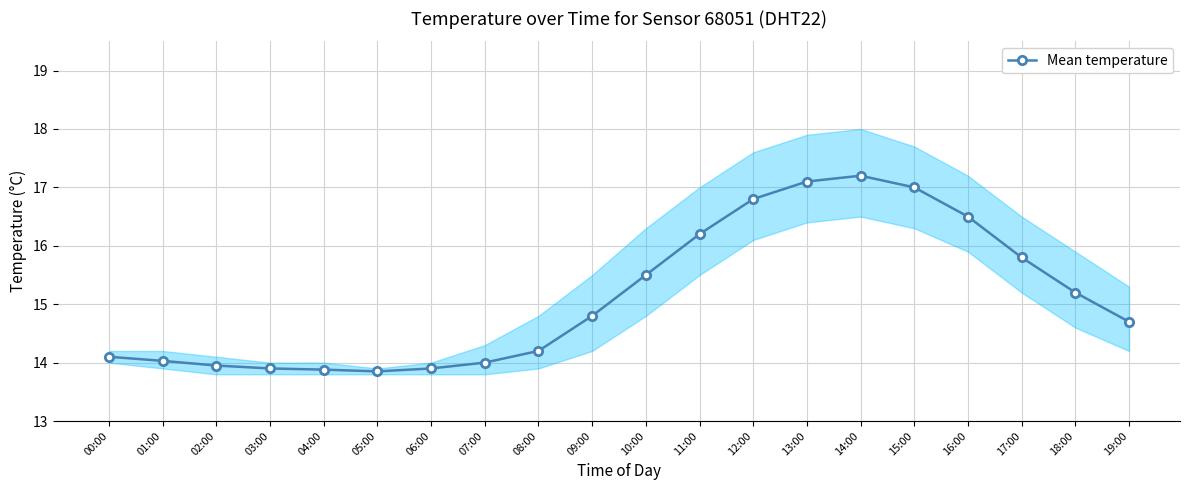

What is the label of the 12th point from the left?

11:00